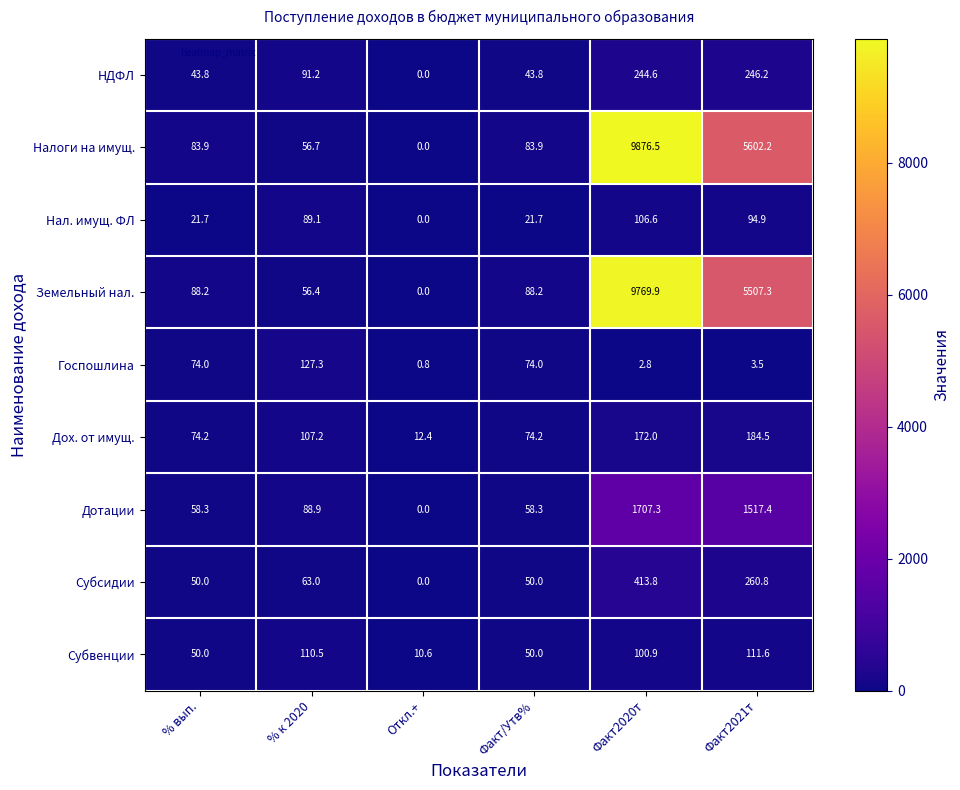

What is the maximum value shown in the chart?

9876.5